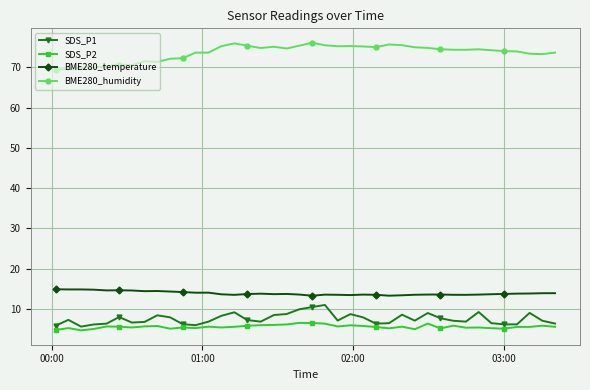

List the series in order of their peak value, lowest first.

SDS_P2, SDS_P1, BME280_temperature, BME280_humidity